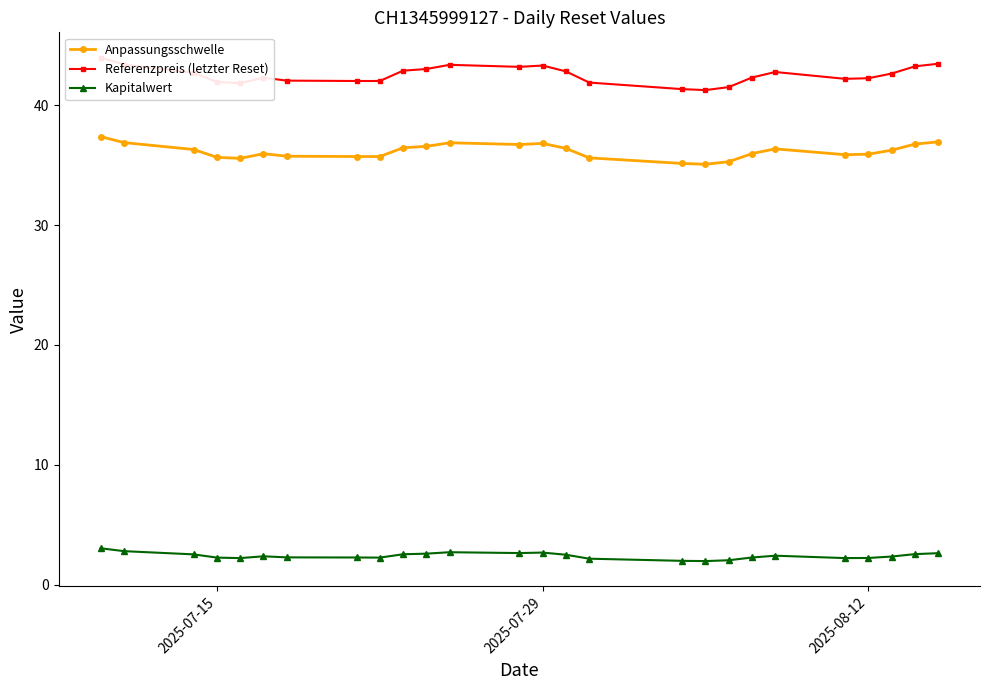

What is the value of the Kapitalwert point at the 10th from the left?

2.5